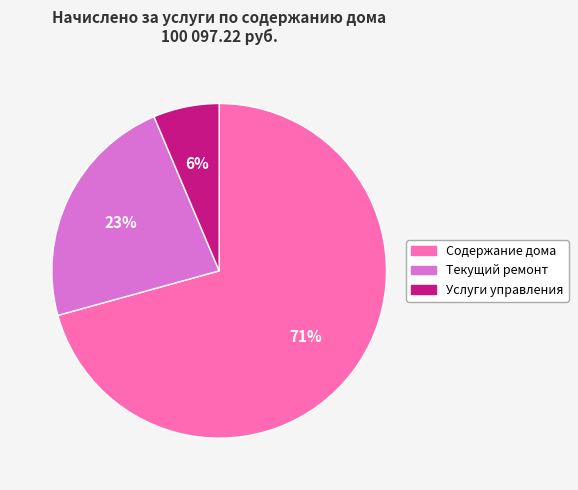

What percentage is the Услуги управления slice, to the nearest percent?

6%